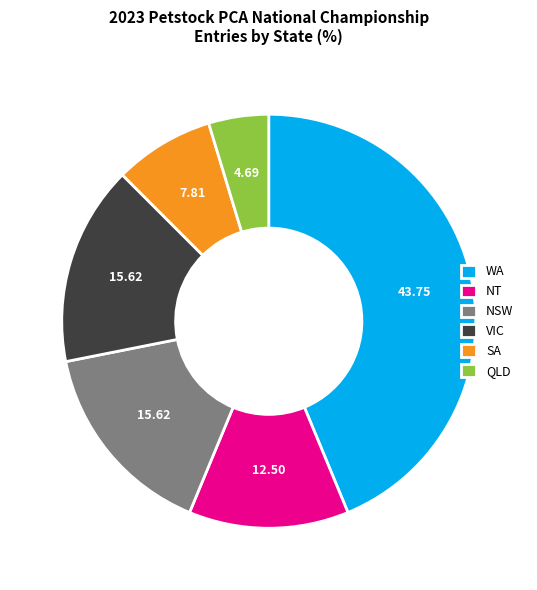

Does any single category account for the majority?

No